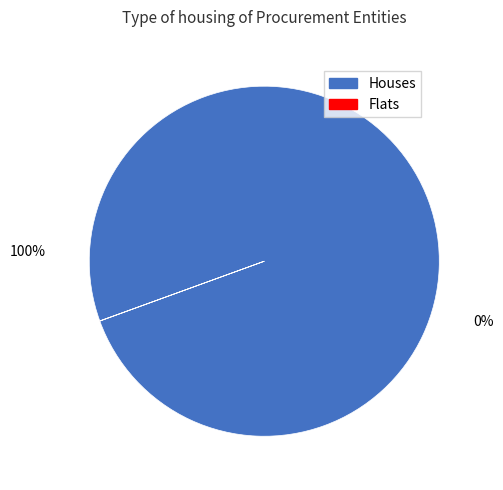

What portion of the pie excludes 2?

100.0%